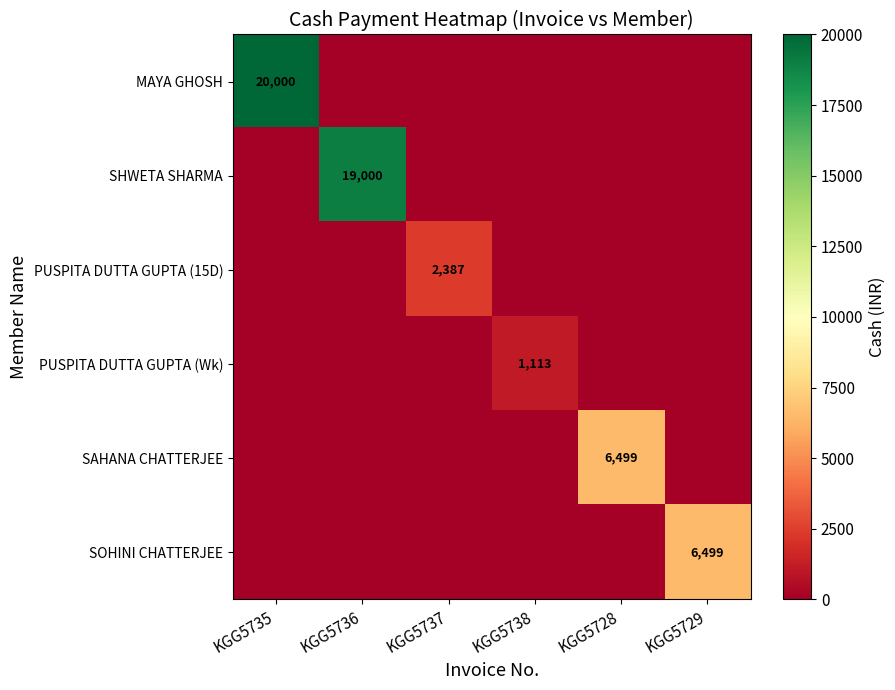

What is the difference between the highest and lowest values at KGG5737?

2387